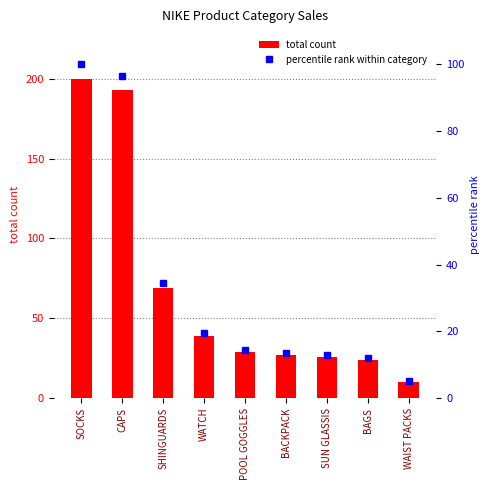

How many categories are shown in the chart?

9